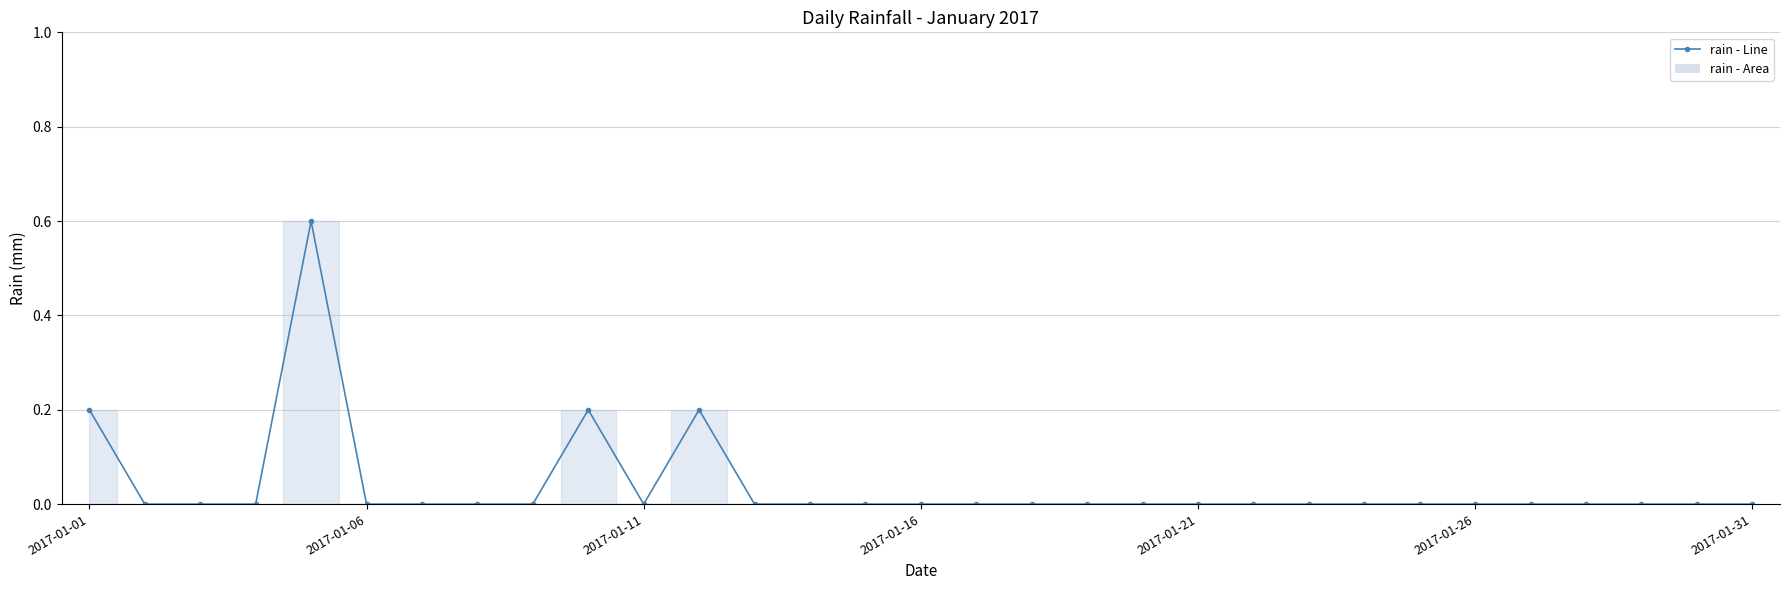

How many points are lower than both their immediate neighbors (excluding endpoints)?

1